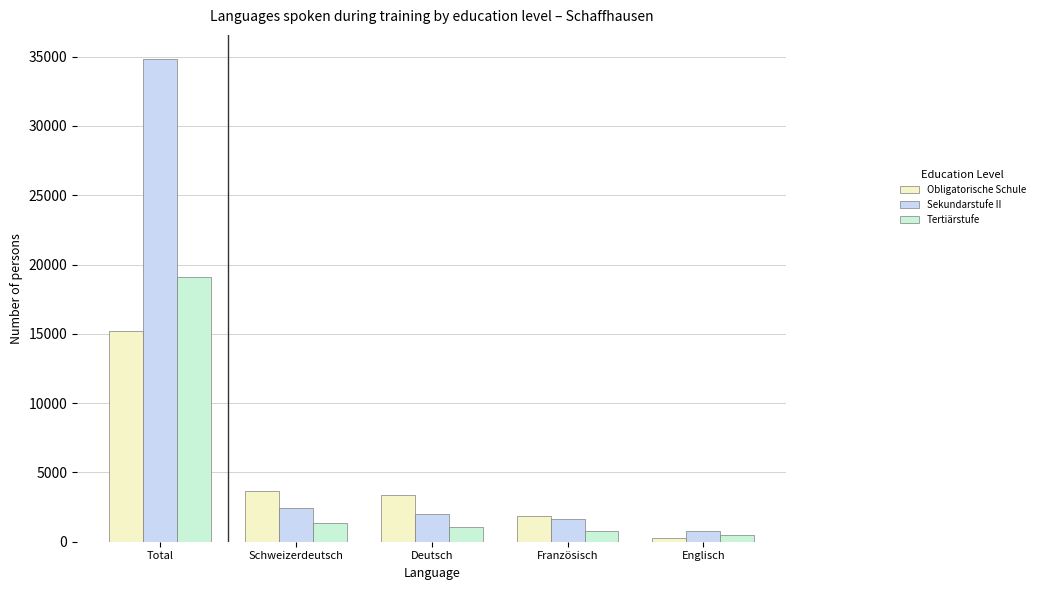

The value of Sekundarstufe II at Total is 15009.5. True or false?

False